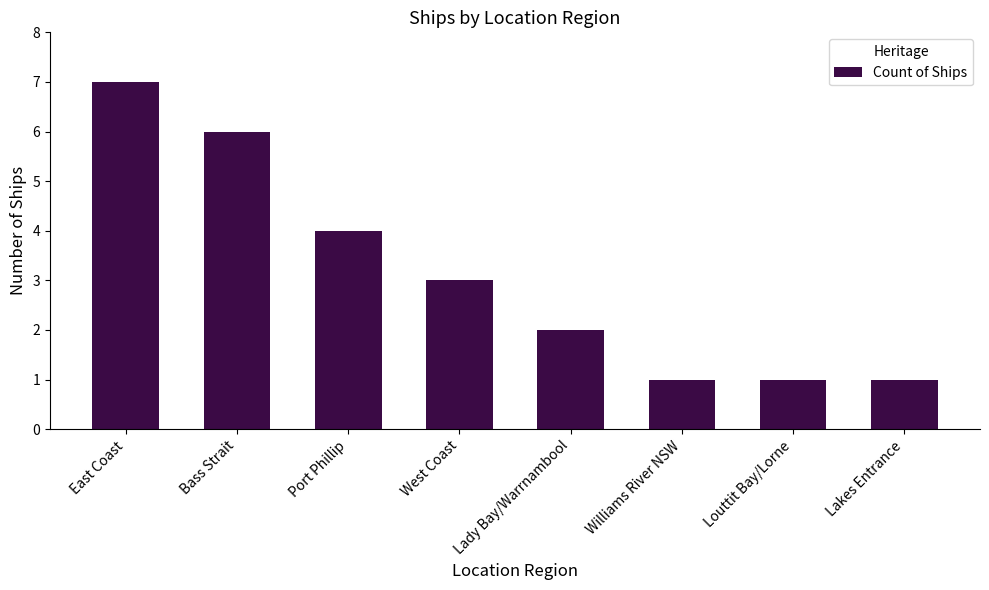

Which category has the highest value across all series?

East Coast